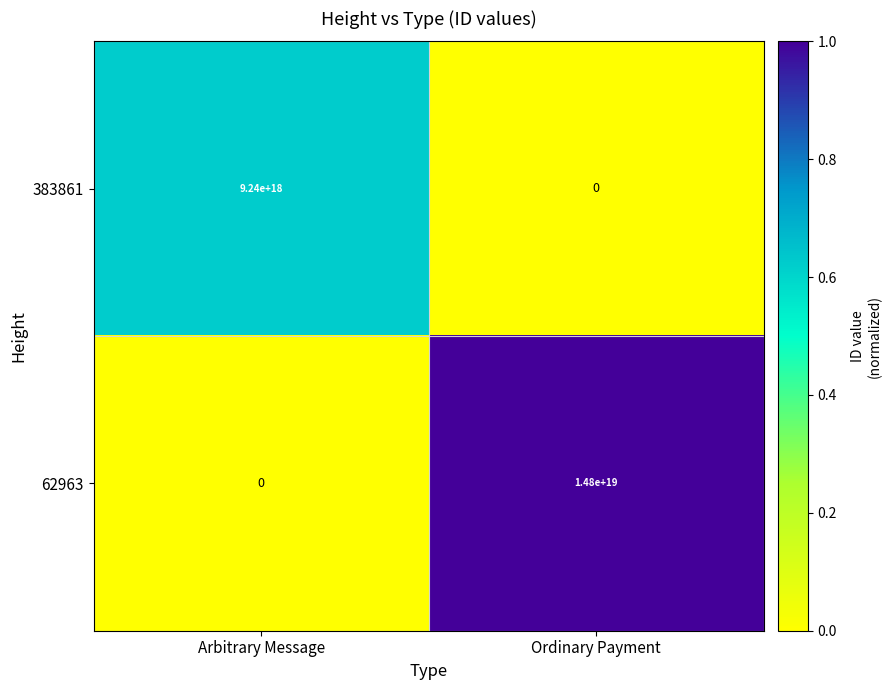

Which series has the largest range (max minus min)?

62963